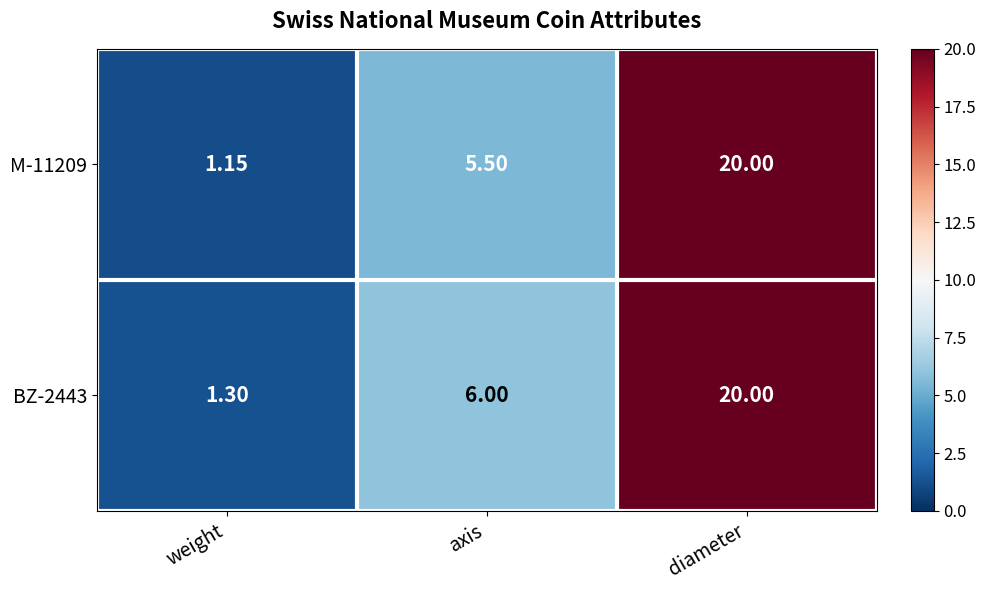

Where is M-11209 nearest to the value 10?

axis